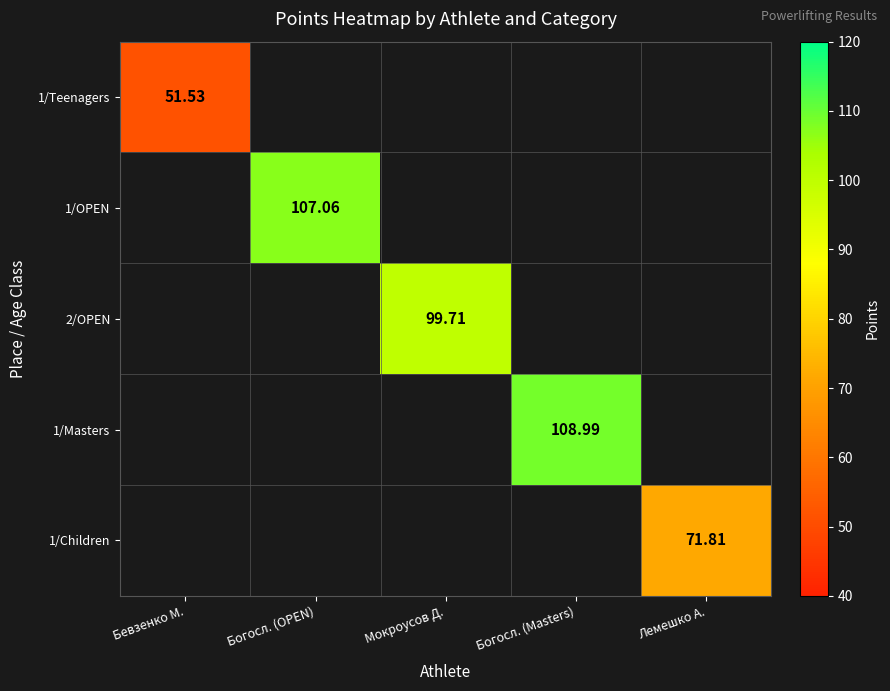

Is the value of 2/OPEN at Мокроусов Д. greater than the value of 1/Children at Лемешко А.?

Yes